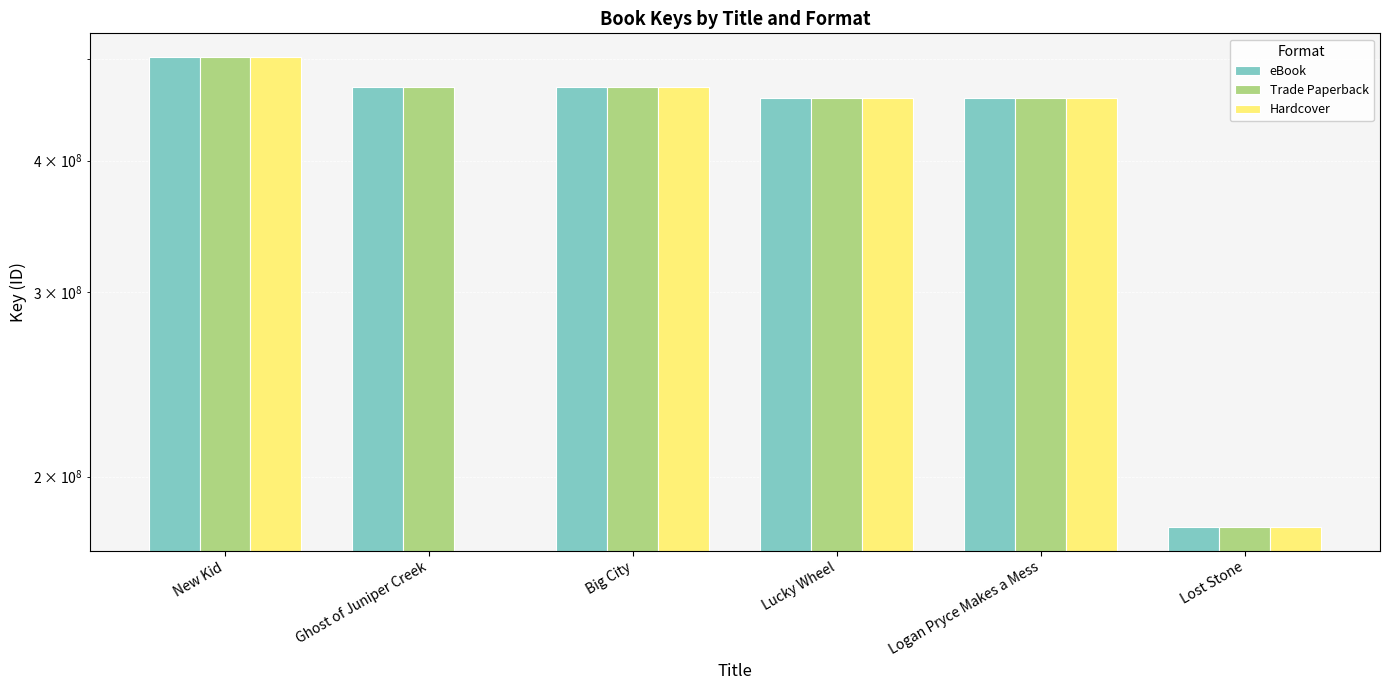

At which label is Hardcover closest to 251221936?

Lost Stone